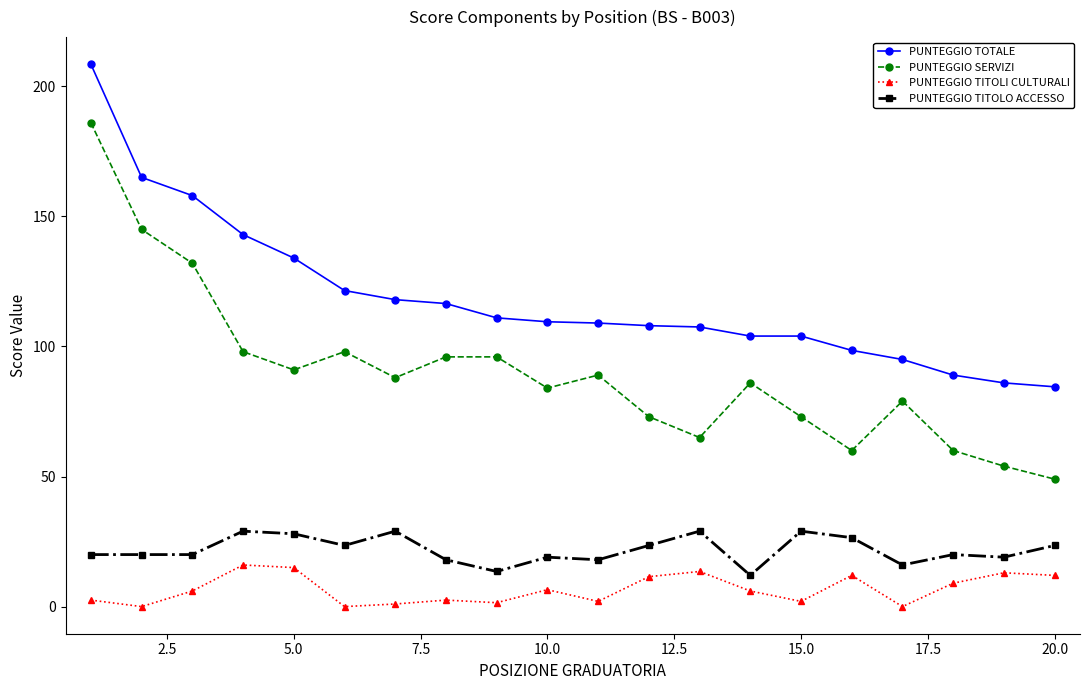

Which series has the largest total across all categories?

PUNTEGGIO TOTALE